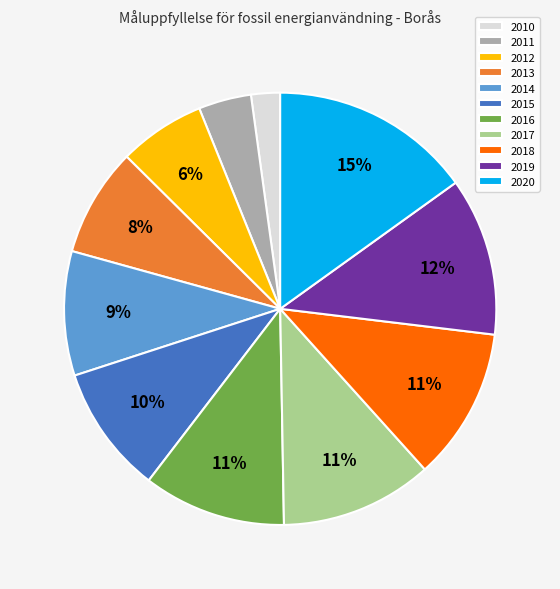

Which has a higher value, 2015 or 2017?

2017